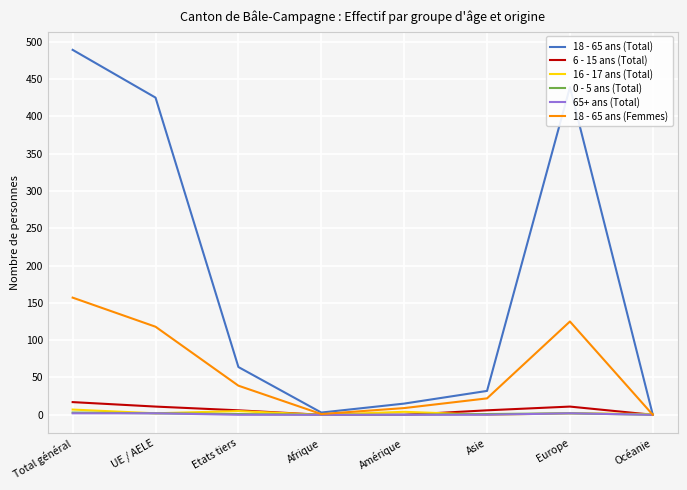

True or false: 16 - 17 ans (Total) has a value of 7 at Total général.

True